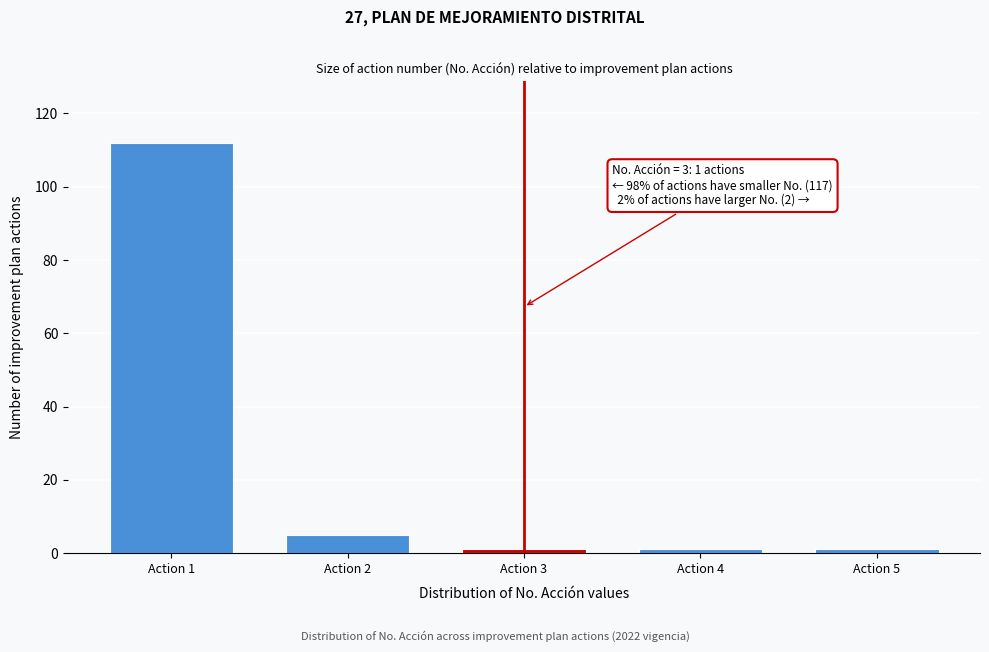

Reading left to right, transcribe all the data shown in this chart.

Action 1=112	Action 2=5	Action 3=1	Action 4=1	Action 5=1